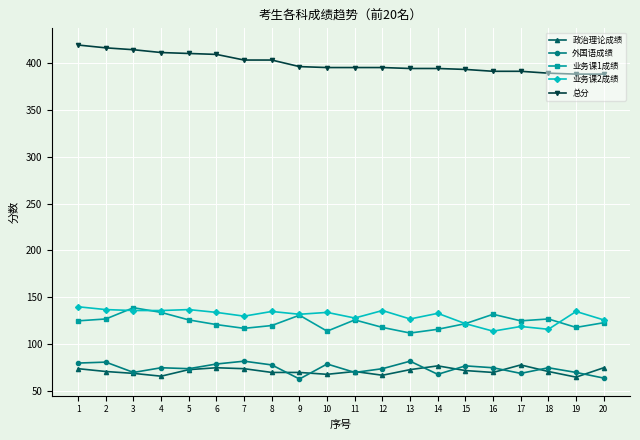

Where does the 业务课2成绩 series first go above 134?

1